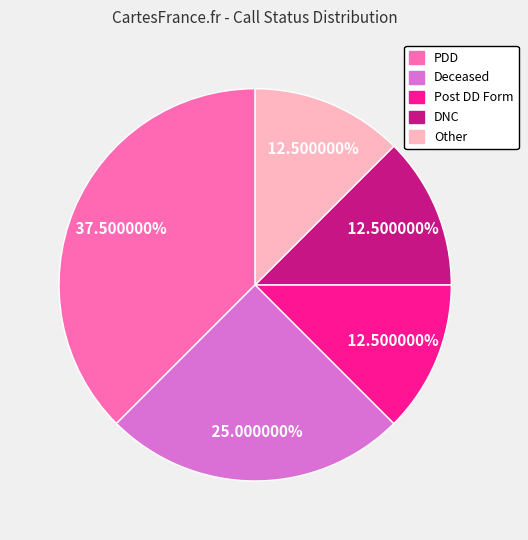

The Deceased slice represents 14% of the pie. True or false?

False